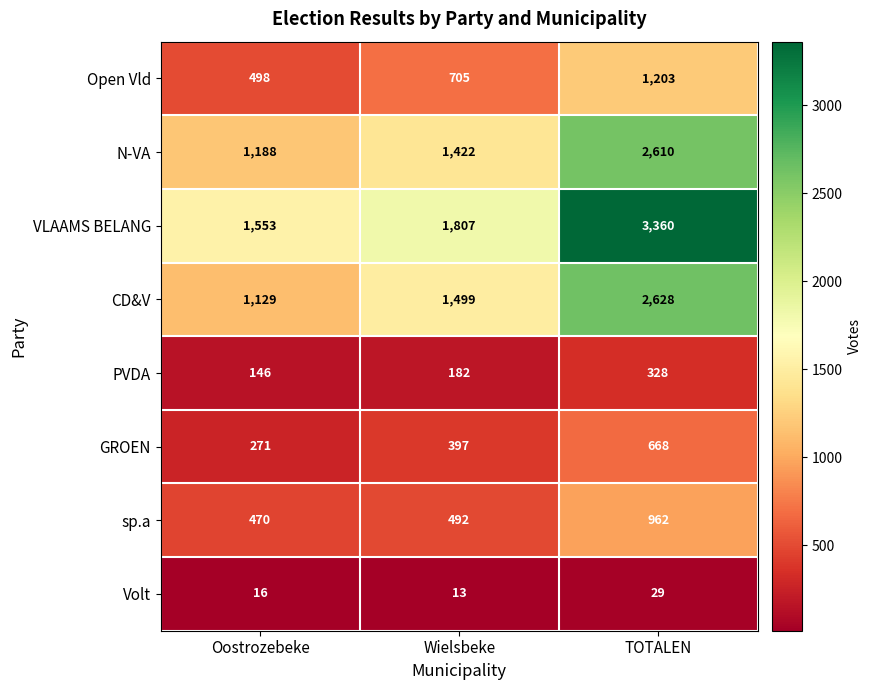

What is the total value across all series at Wielsbeke?

6517